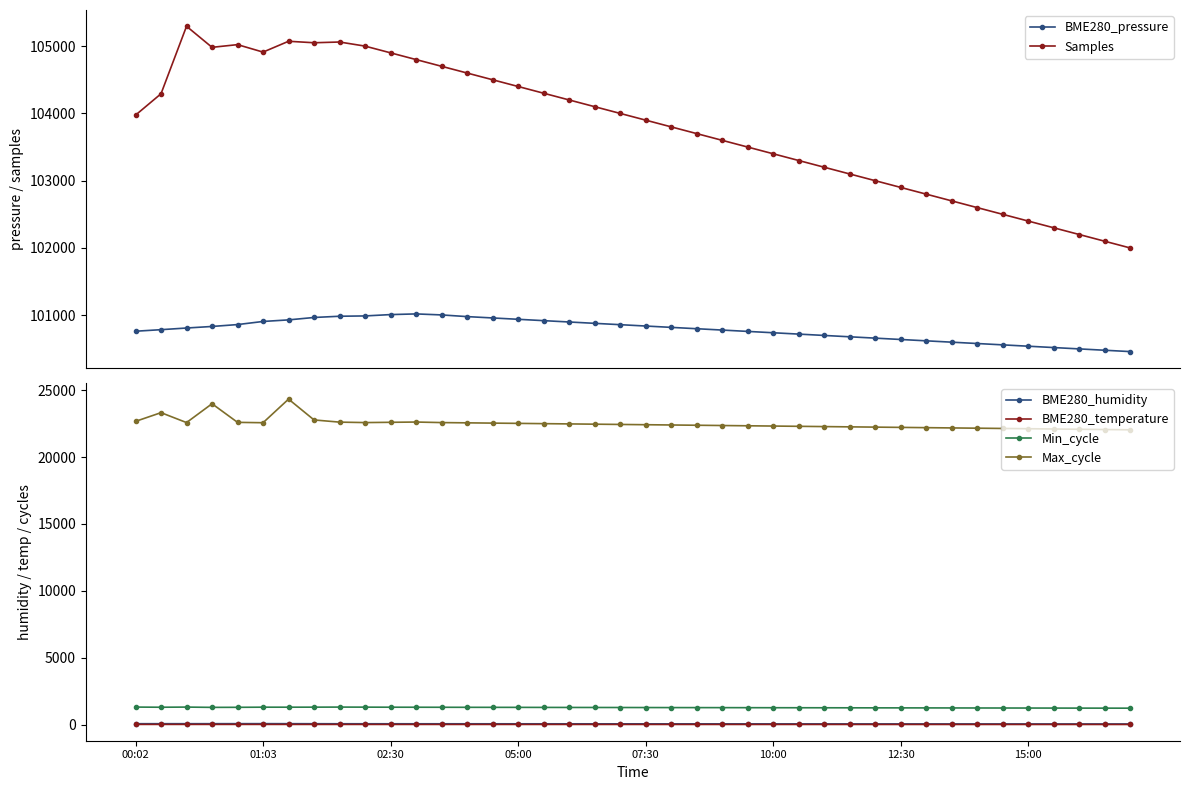

Rank the series by their maximum value, from lowest to highest.

BME280_temperature, BME280_humidity, Min_cycle, Max_cycle, BME280_pressure, Samples